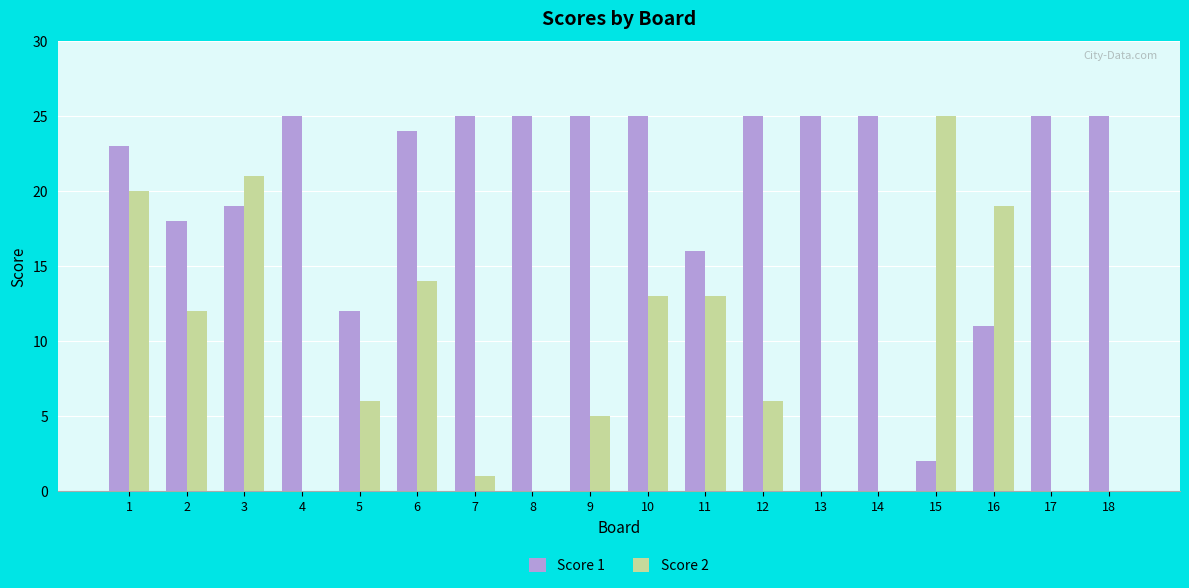

Reading left to right, transcribe all the data shown in this chart.

Score 1: 1=23	2=18	3=19	4=25	5=12	6=24	7=25	8=25	9=25	10=25	11=16	12=25	13=25	14=25	15=2	16=11	17=25	18=25
Score 2: 1=20	2=12	3=21	4=0	5=6	6=14	7=1	8=0	9=5	10=13	11=13	12=6	13=0	14=0	15=25	16=19	17=0	18=0